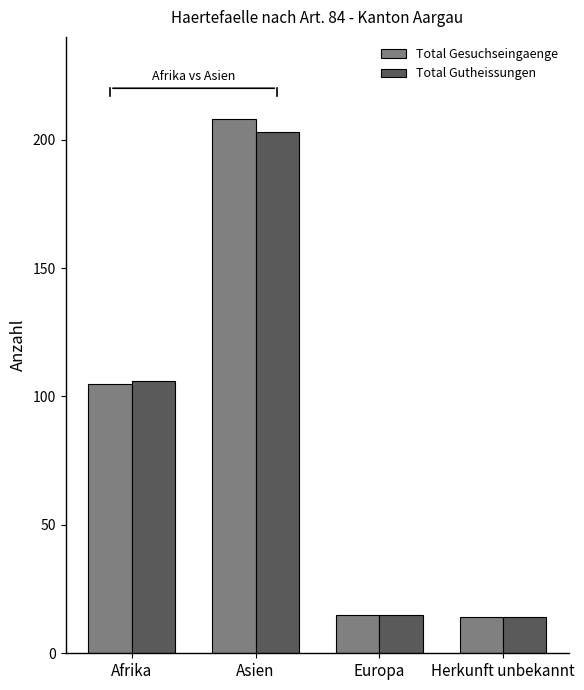

What are all the series names shown in the legend?

Total Gesuchseingaenge, Total Gutheissungen